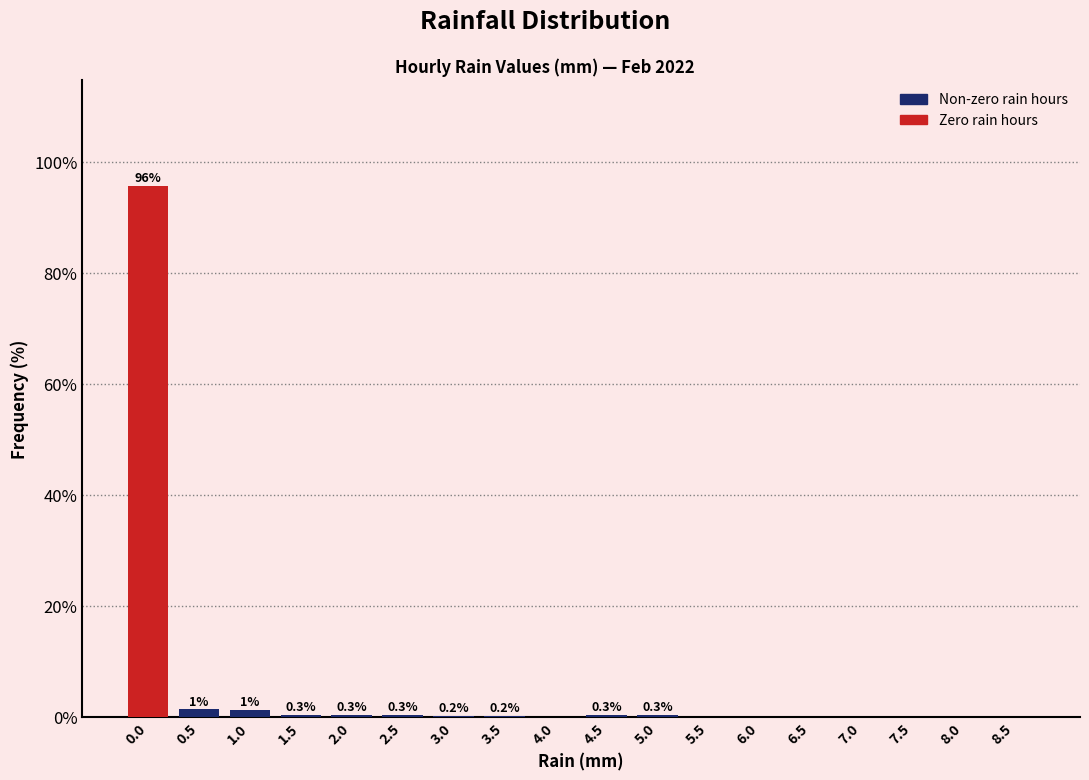

What is the sum of the values at 7.5 and 1.5?

0.3